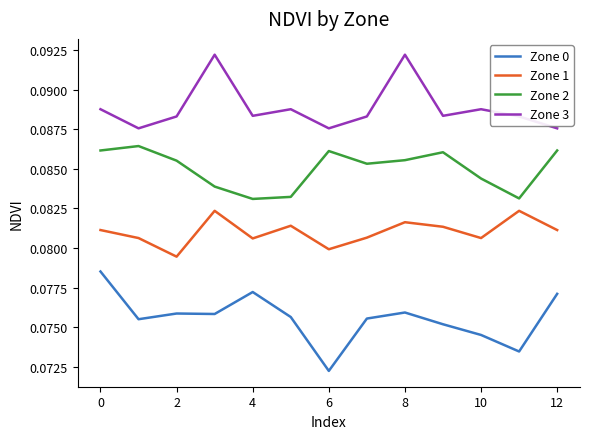

Rank the series by their average value, from highest to lowest.

Zone 3, Zone 2, Zone 1, Zone 0